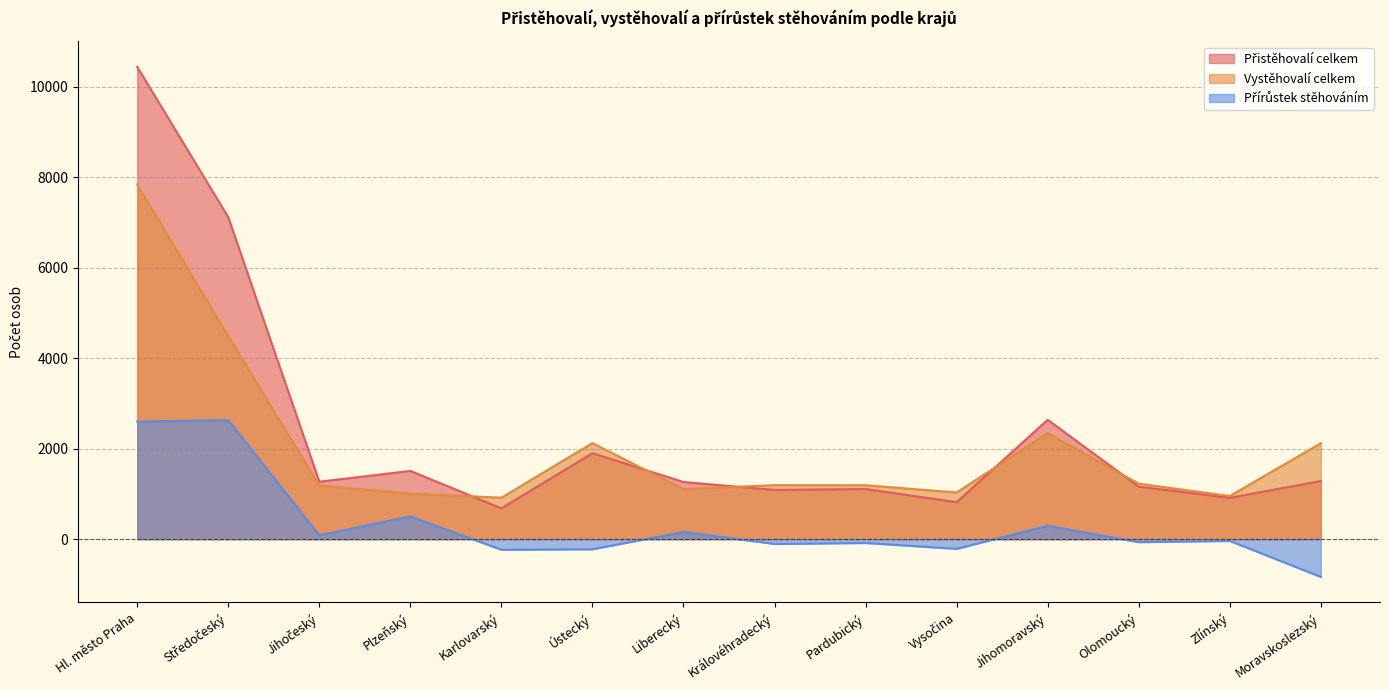

Reading left to right, extract all data points from this chart.

Přistěhovalí celkem: 10439	7117	1269	1508	681	1899	1263	1087	1107	817	2638	1160	913	1285
Vystěhovalí celkem: 7841	4486	1185	1006	916	2123	1105	1194	1192	1031	2343	1227	952	2120
Přírůstek stěhováním: 2598	2631	84	502	-235	-224	158	-107	-85	-214	295	-67	-39	-835